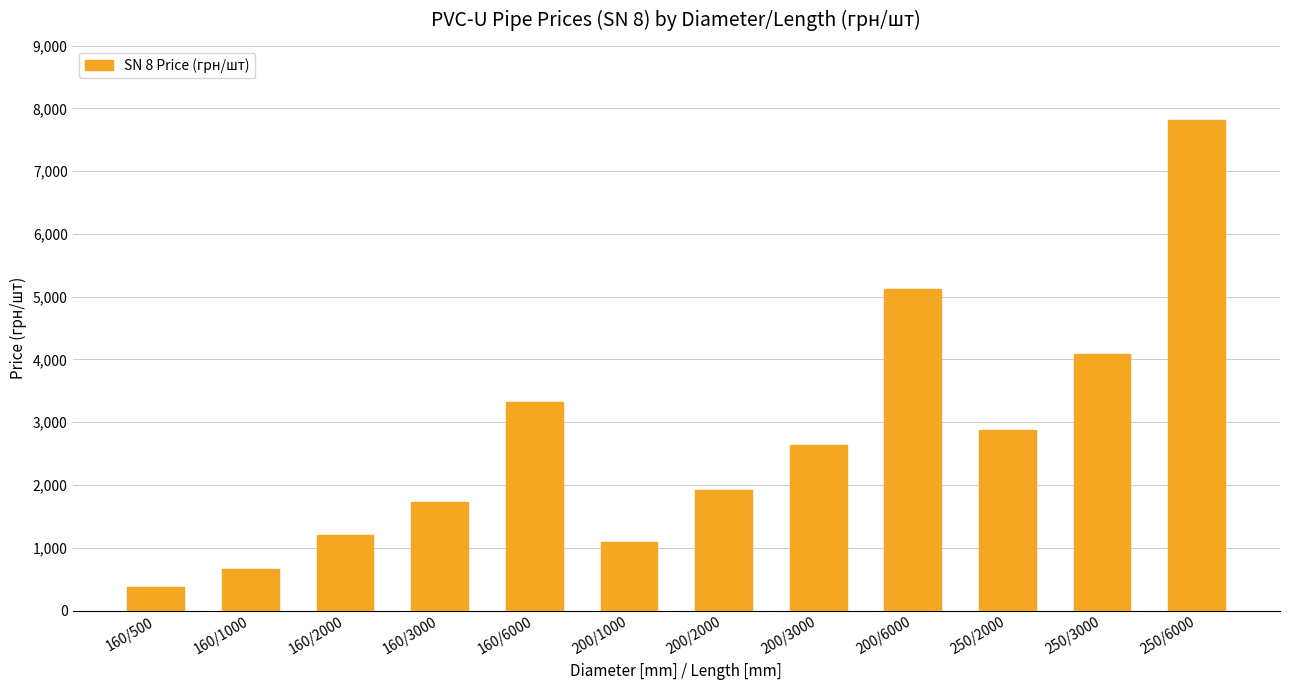

How many bars are there in total?

12